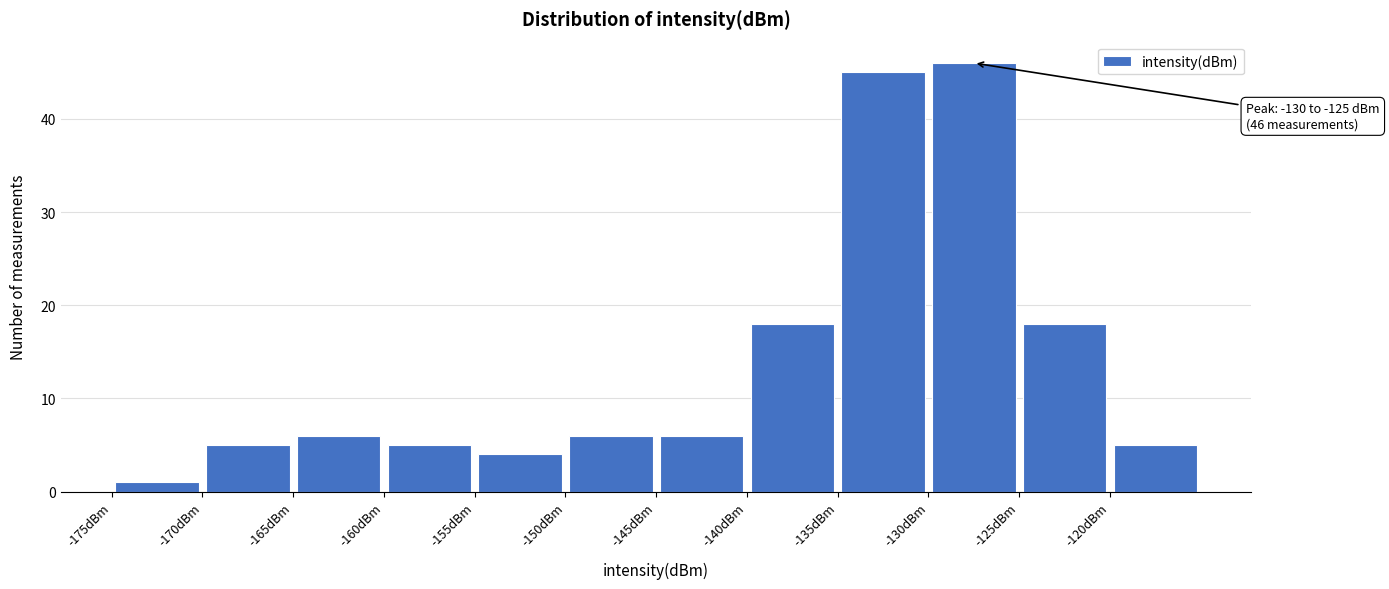

Which range on the x-axis has the tallest bar?

-130 to -125